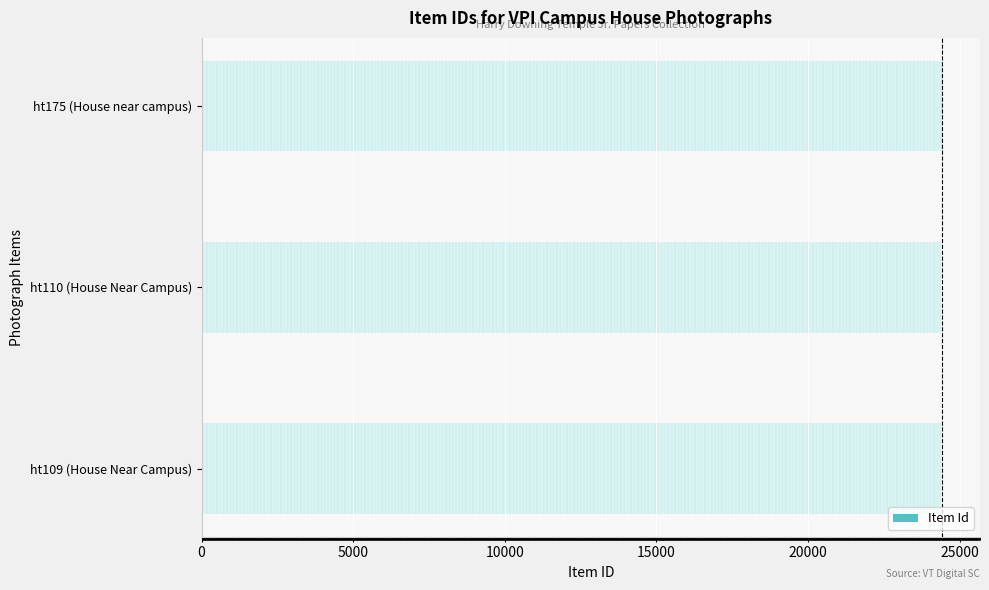

Count the number of data series in this chart.

1